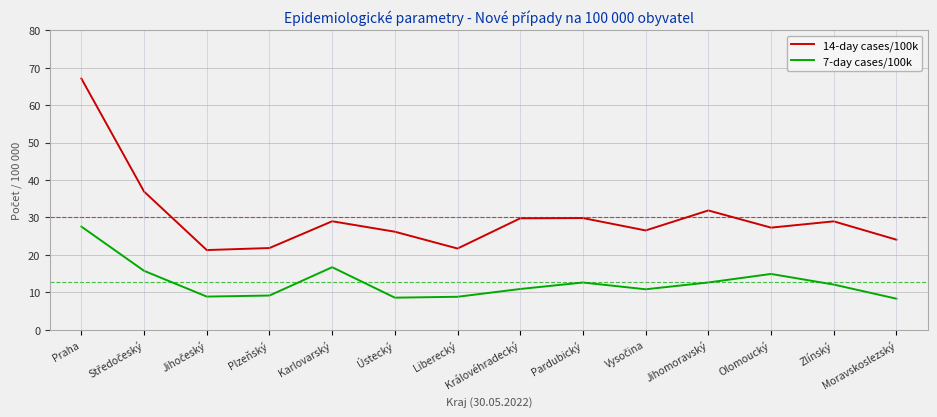

What is the total value across all series at Praha?

94.7